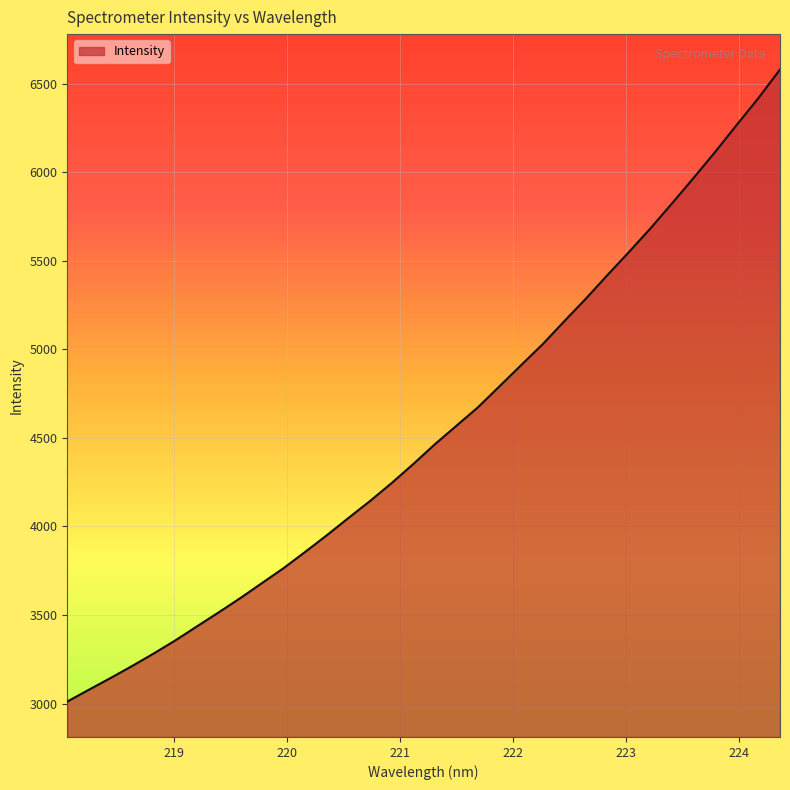

What is the maximum value shown in the chart?

6580.0